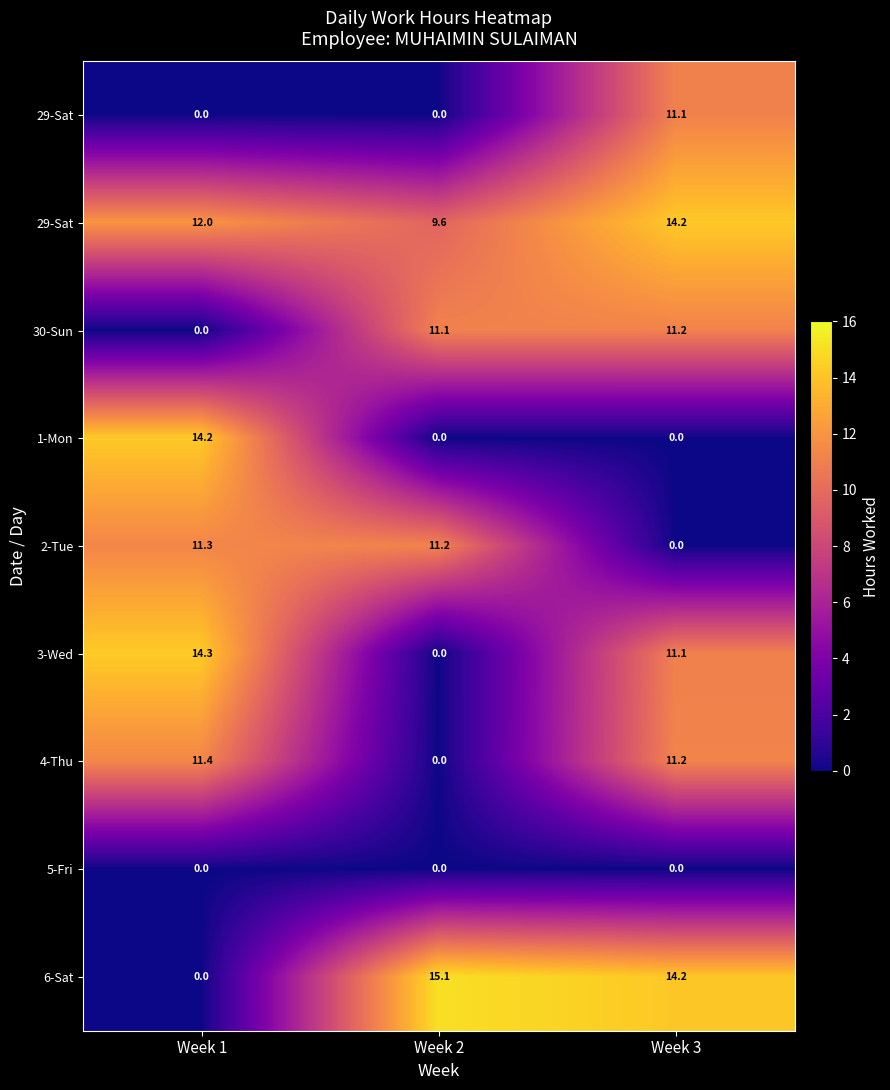

At how many categories does at least one series exceed 10?

3